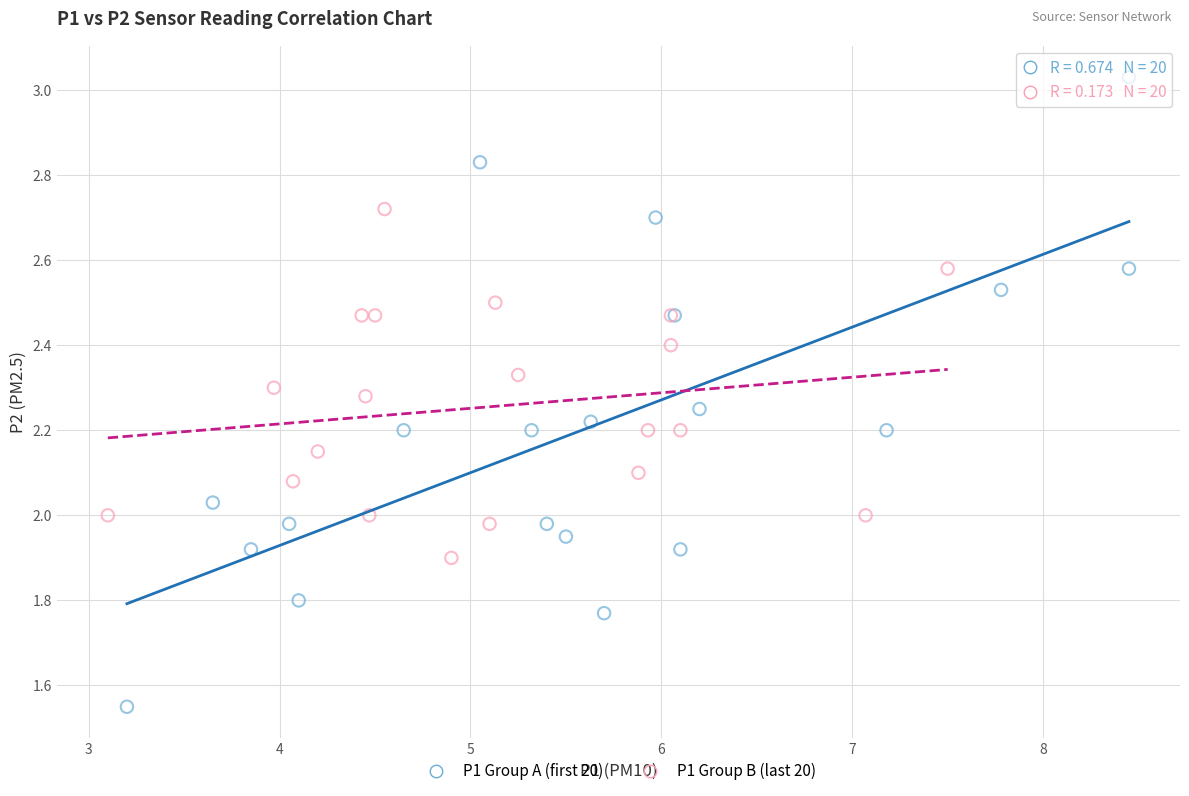

Which series contains the lowest Y value?

P1 Group A (first 20)